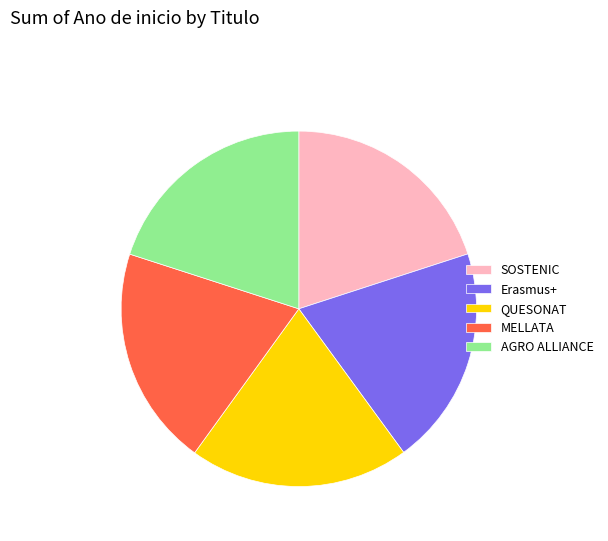

Approximately how many times larger is the value at SOSTENIC compared to QUESONAT?

1.0